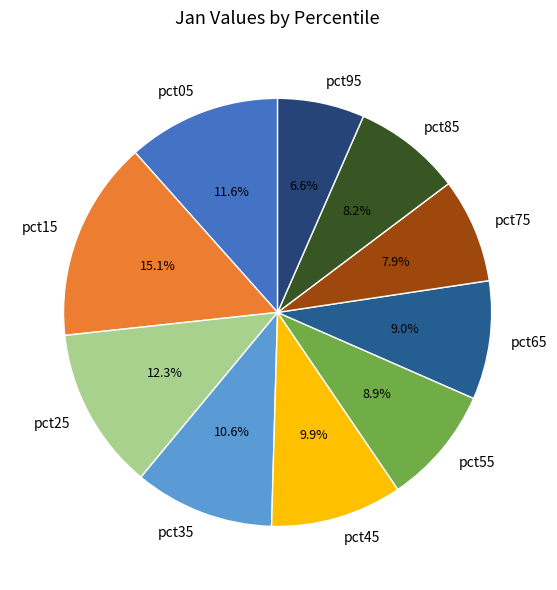

What percentage is the pct05 slice, to the nearest percent?

12%